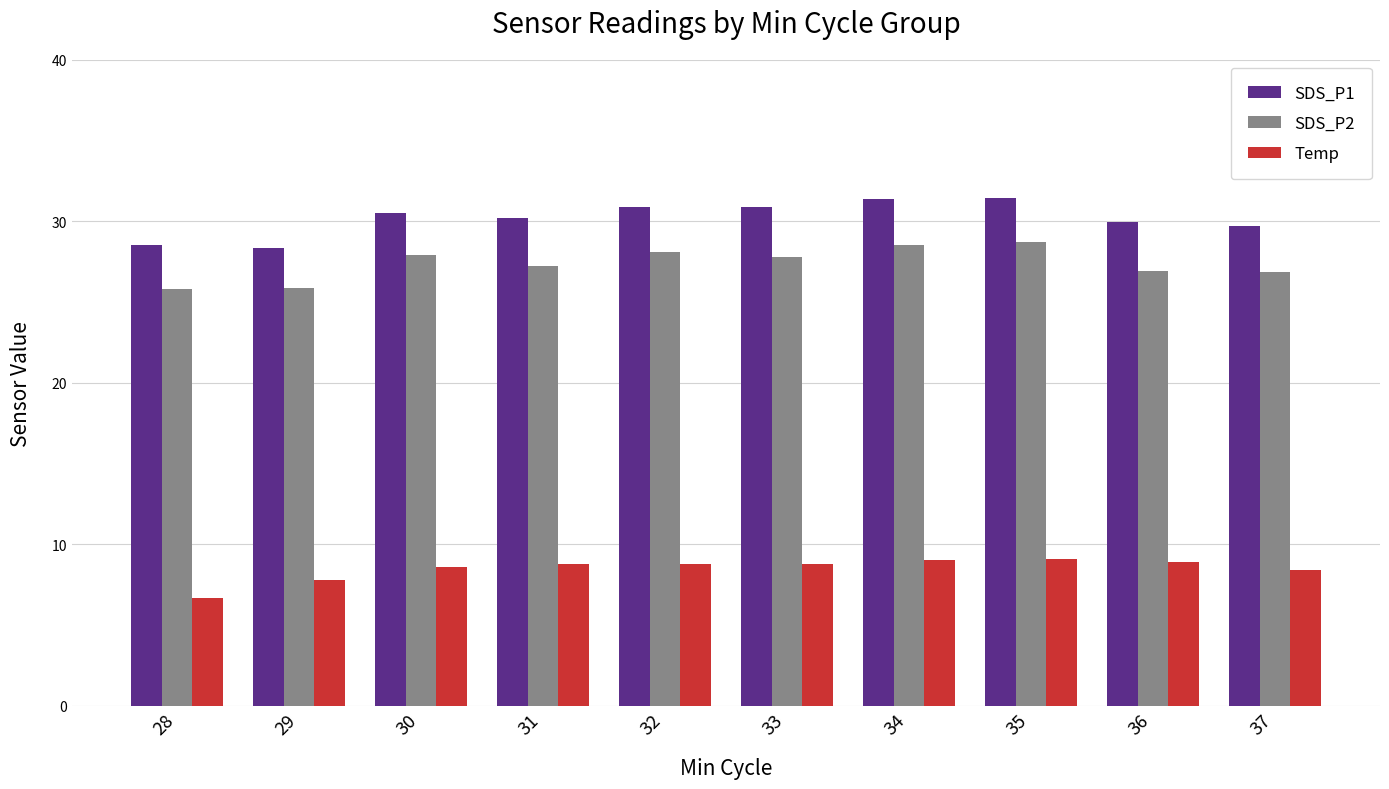

Which label corresponds to the smallest value in the chart?

28